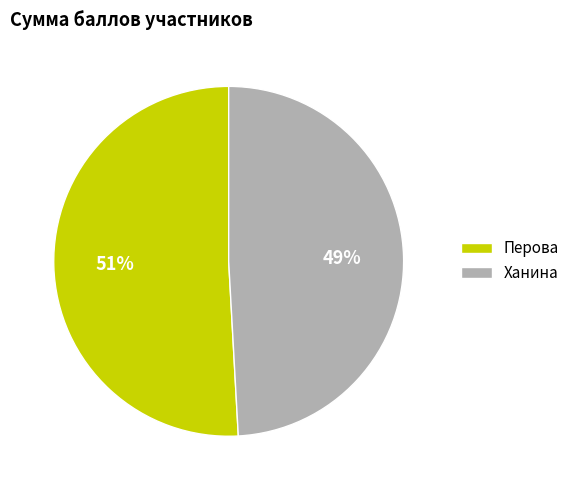

To the nearest percent, what is the difference between the largest and smallest slice percentages?

2%